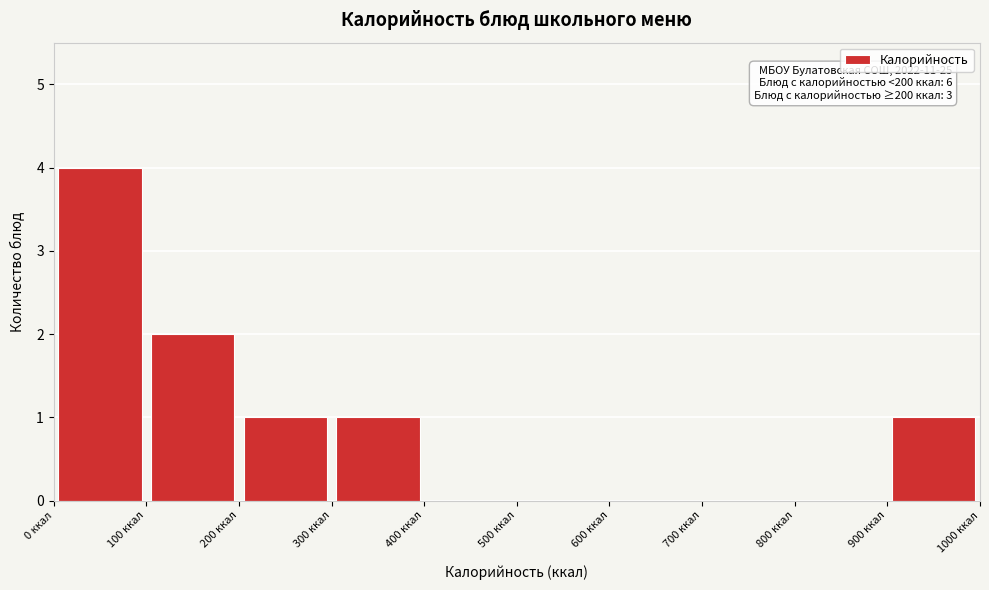

Over which range of the x-axis is the bar tallest?

0 to 100